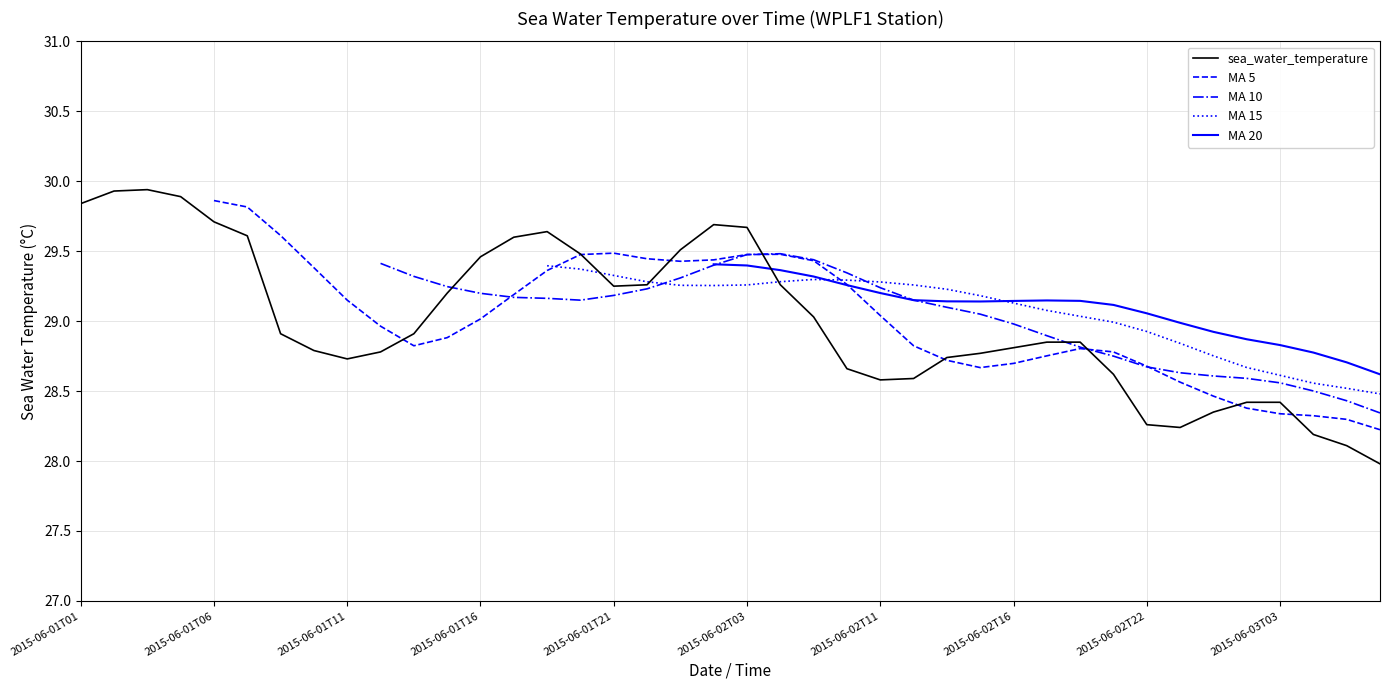

True or false: the data shows 47.0 at 2015-06-02T00.

False